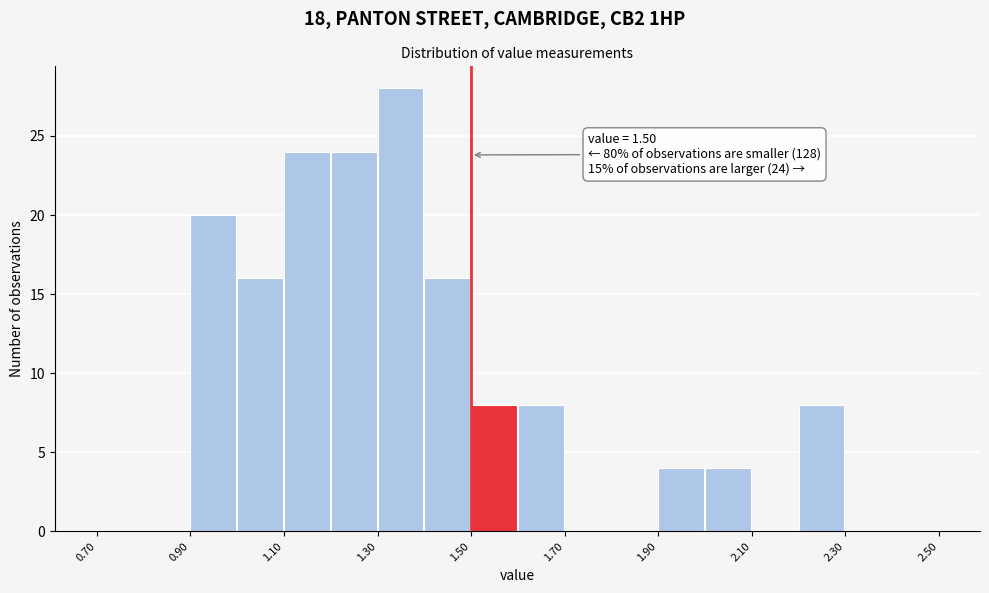

Which range on the x-axis has the tallest bar?

1.3 to 1.4